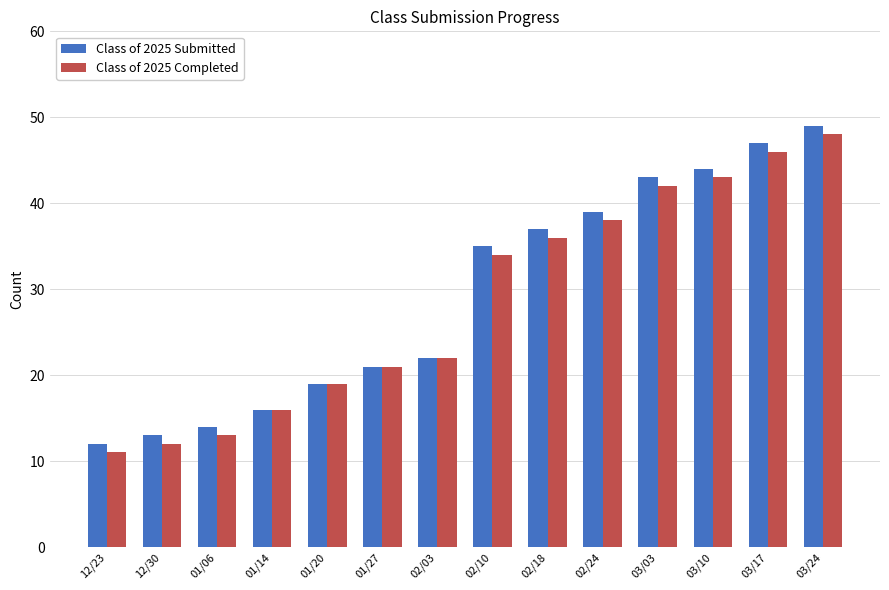

The Class of 2025 Completed series shows 34 at 02/10. True or false?

True